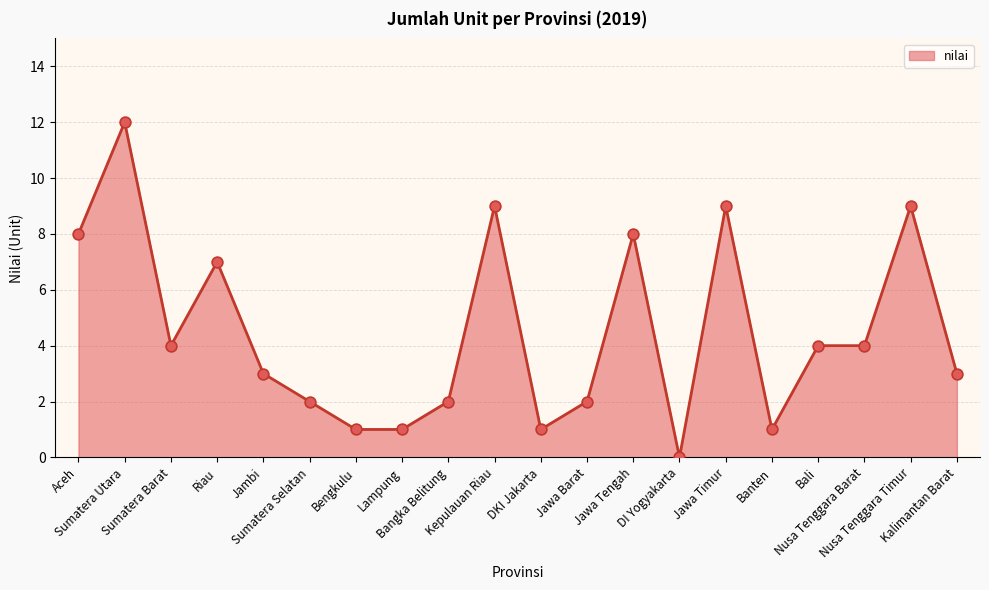

What is the change in value from Sumatera Selatan to Kalimantan Barat?

+1